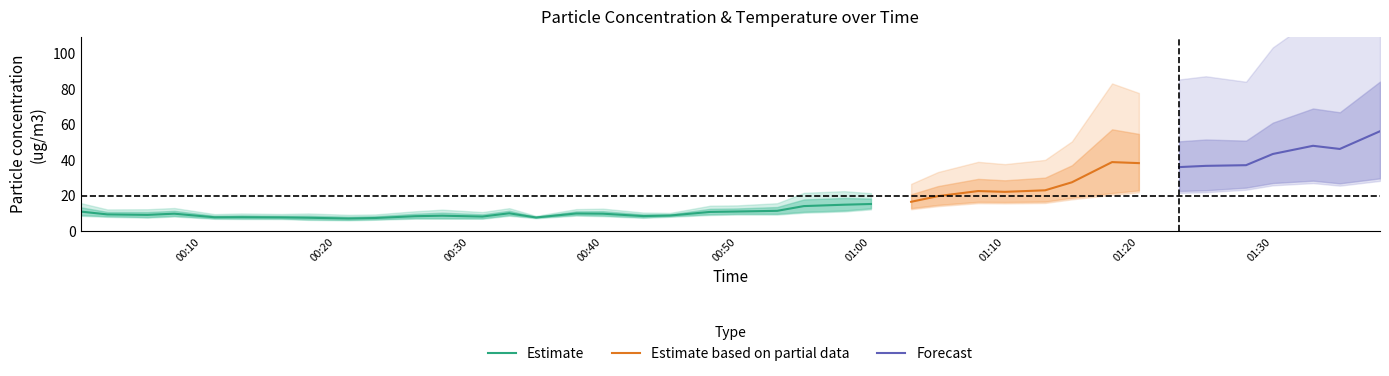

The value of Estimate at 01:00 is 15.4. True or false?

True